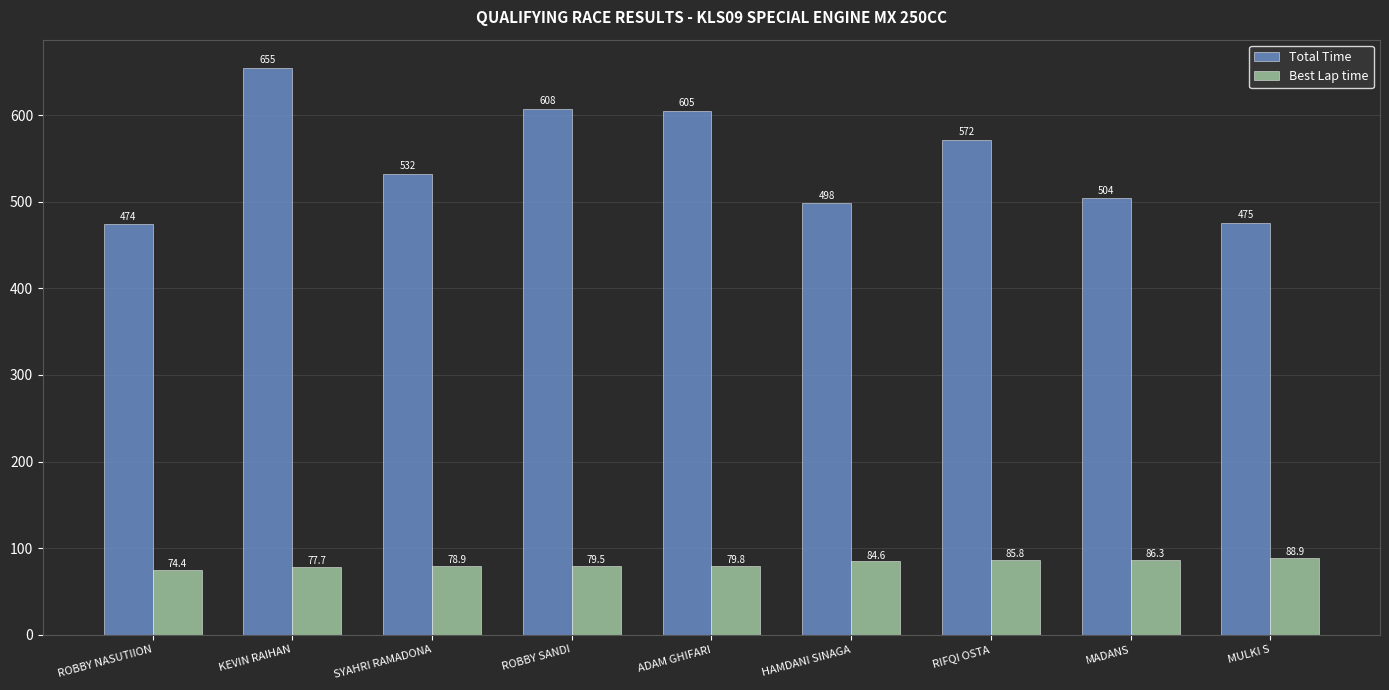

Which series has the widest spread of values?

Total Time